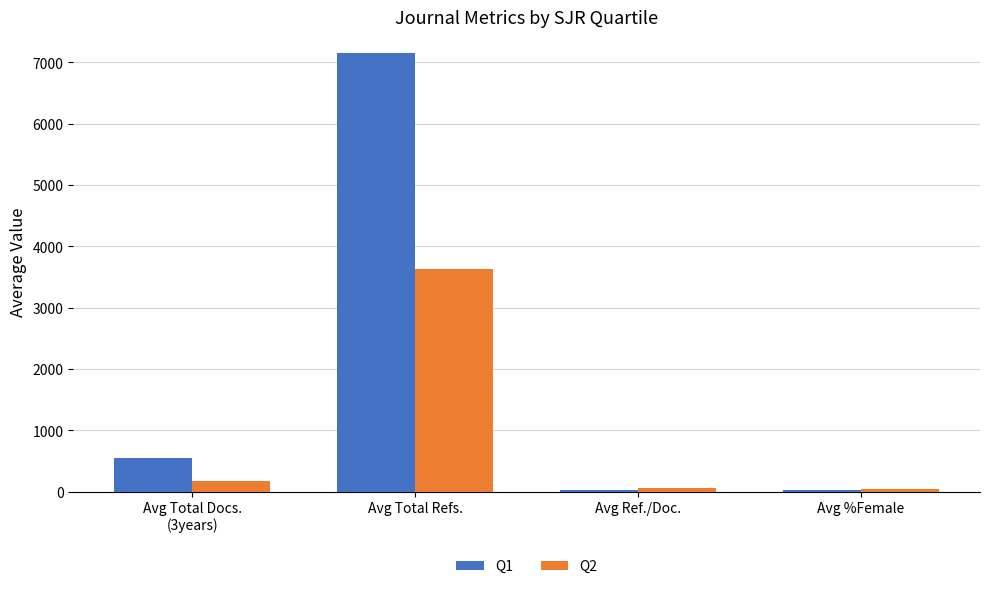

Which category has the highest value across all series?

Avg Total Refs.